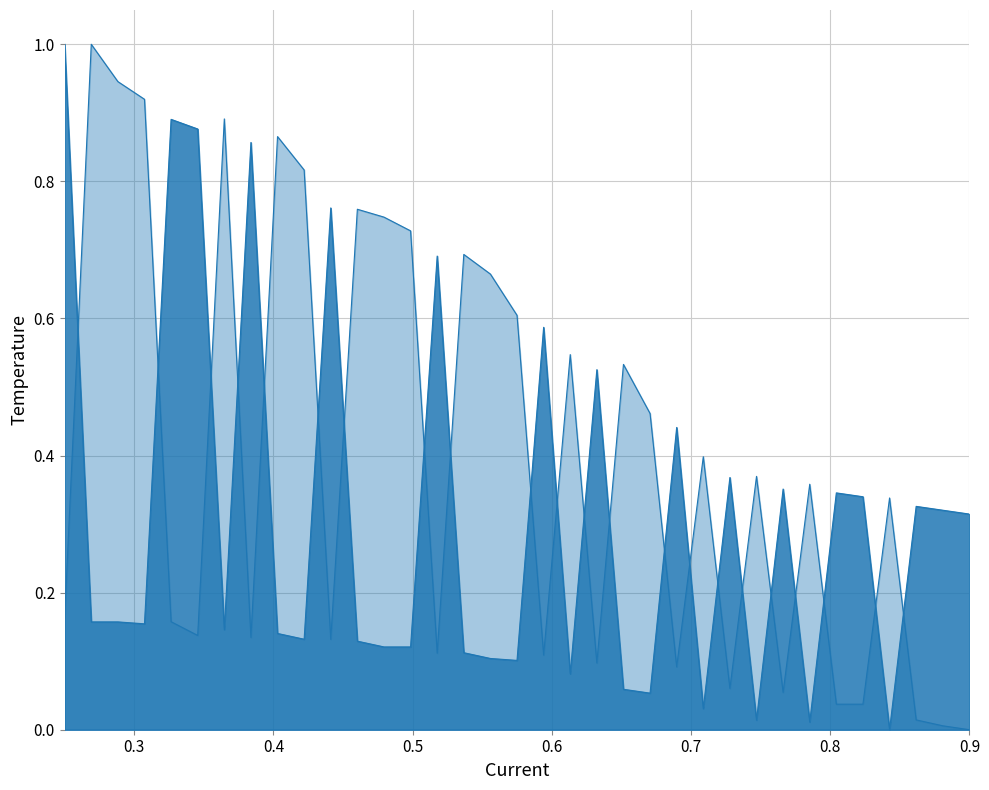

What is the difference between the maximum and second lowest values in the Black Rating series?

1.0